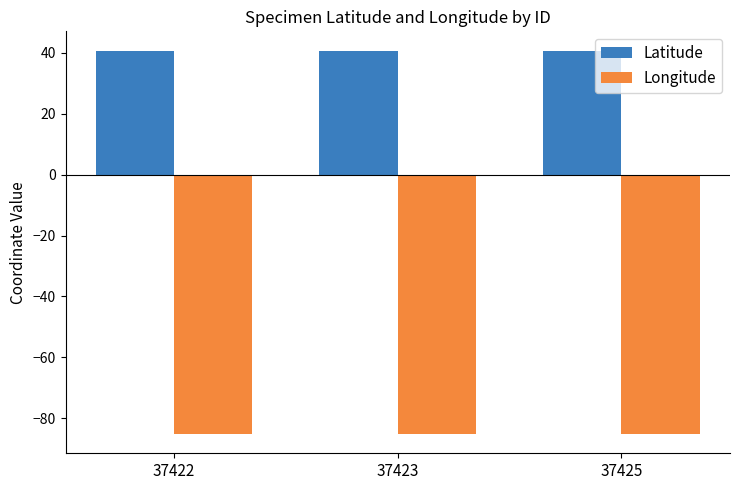

The Latitude series shows 40.7 at 37422. True or false?

True